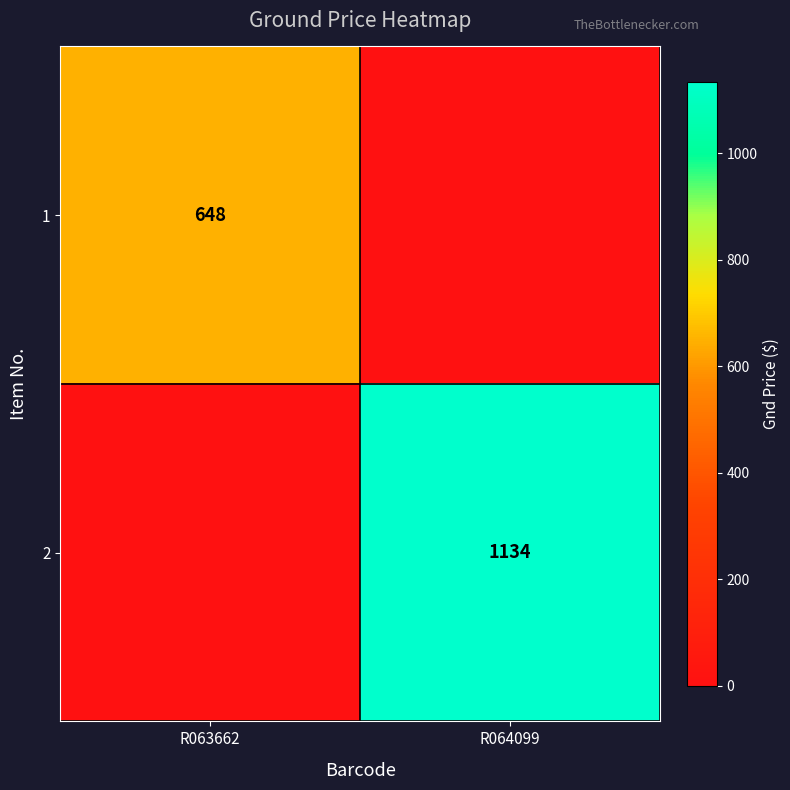

Is the value of 2 at R064099 greater than the value of 1 at R063662?

Yes